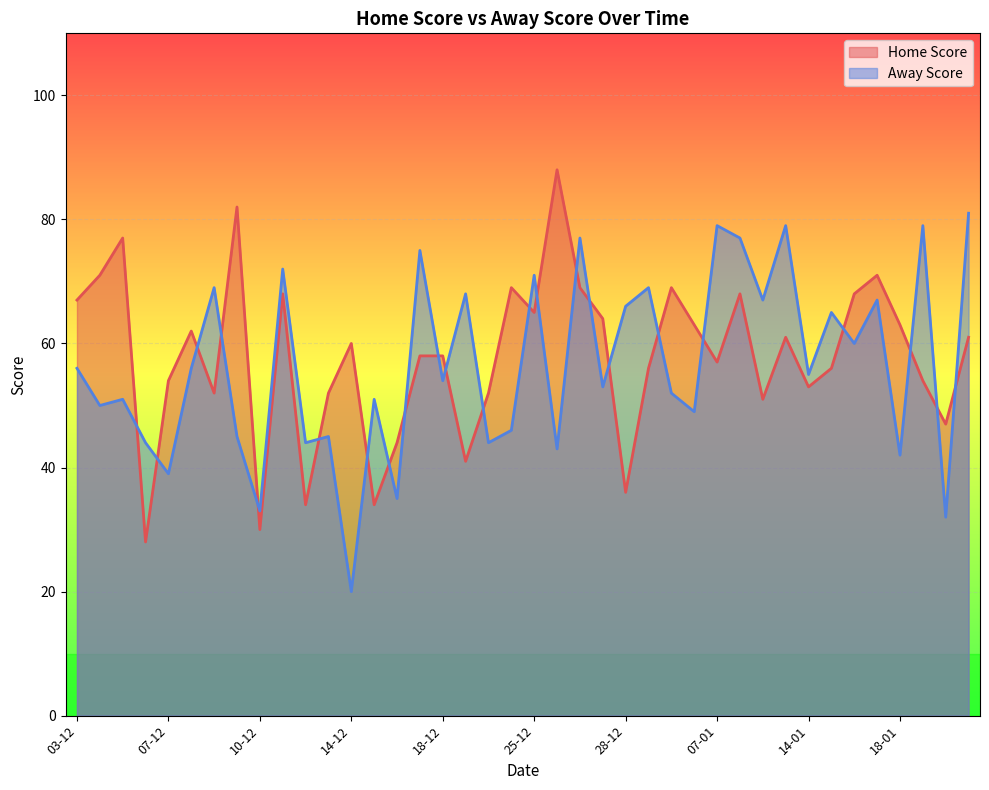

What is the average value of the Away Score series?

56